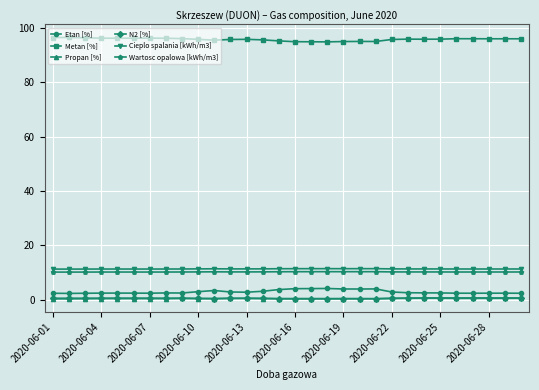

What is the value of the Metan [%] point at the 22nd from the left?

95.7